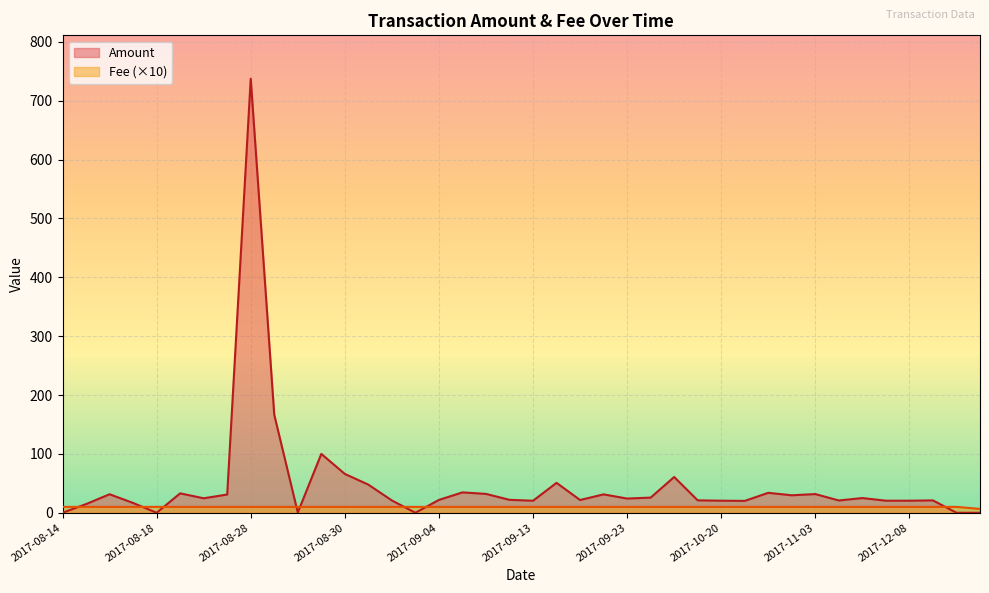

At which category is the sum across all series the highest?

2017-08-28